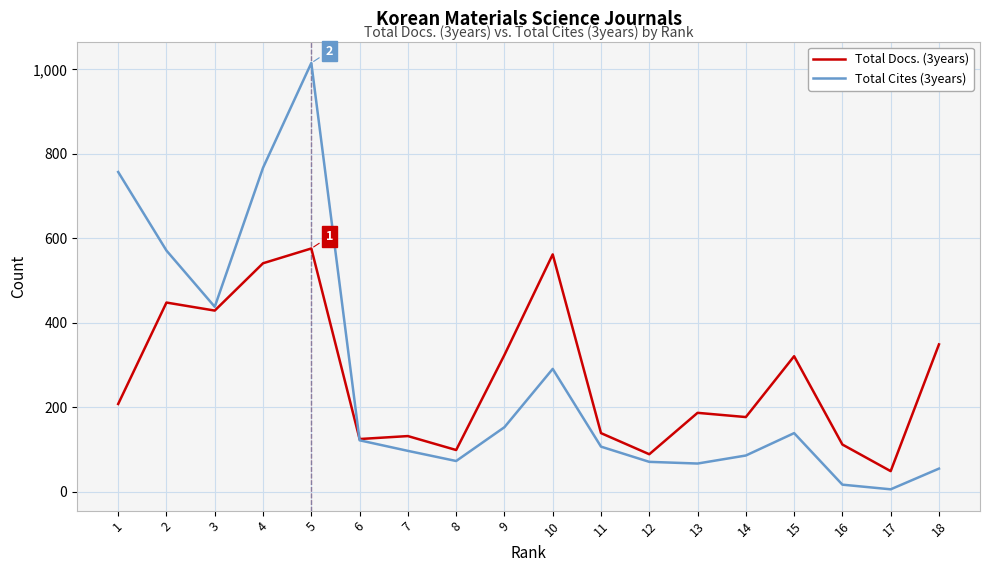

Is the value of Total Cites (3years) at 13 greater than the value of Total Docs. (3years) at 5?

No